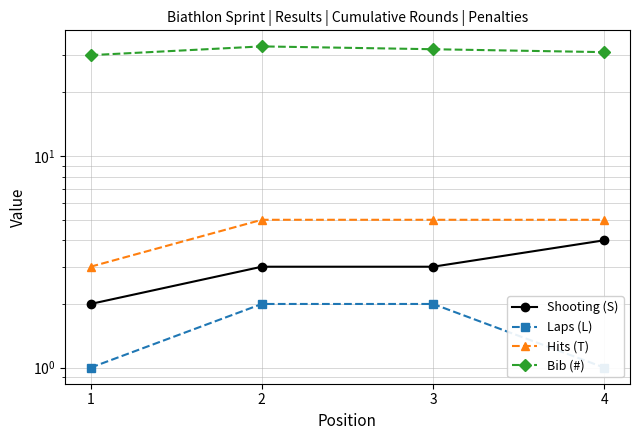

Reading right to left, transcribe all the data shown in this chart.

Shooting (S): 4	3	3	2
Laps (L): 1	2	2	1
Hits (T): 5	5	5	3
Bib (#): 31	32	33	30